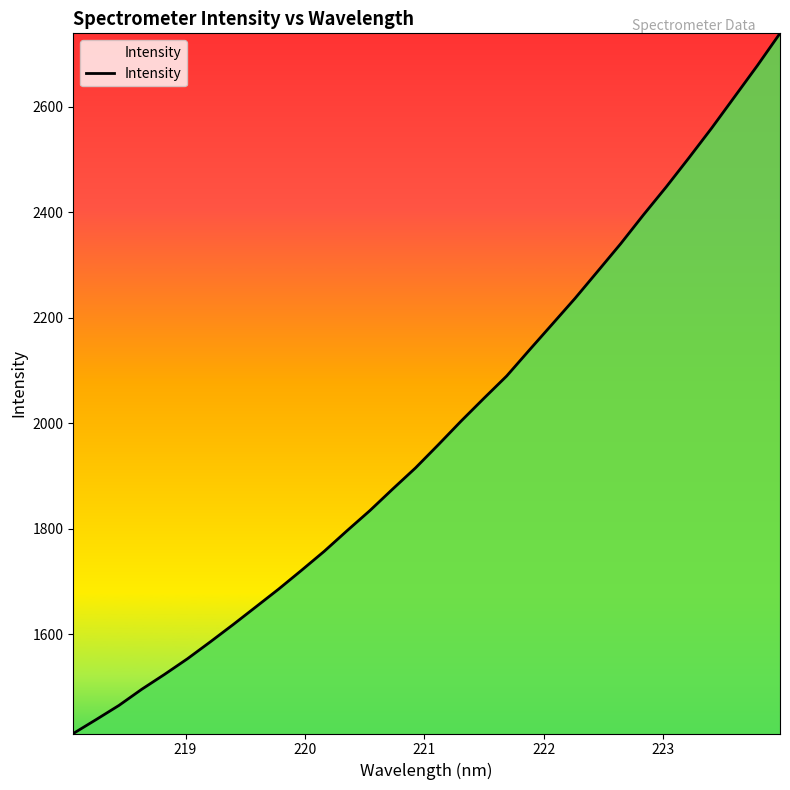

What is the difference between the maximum and minimum values?

1327.4